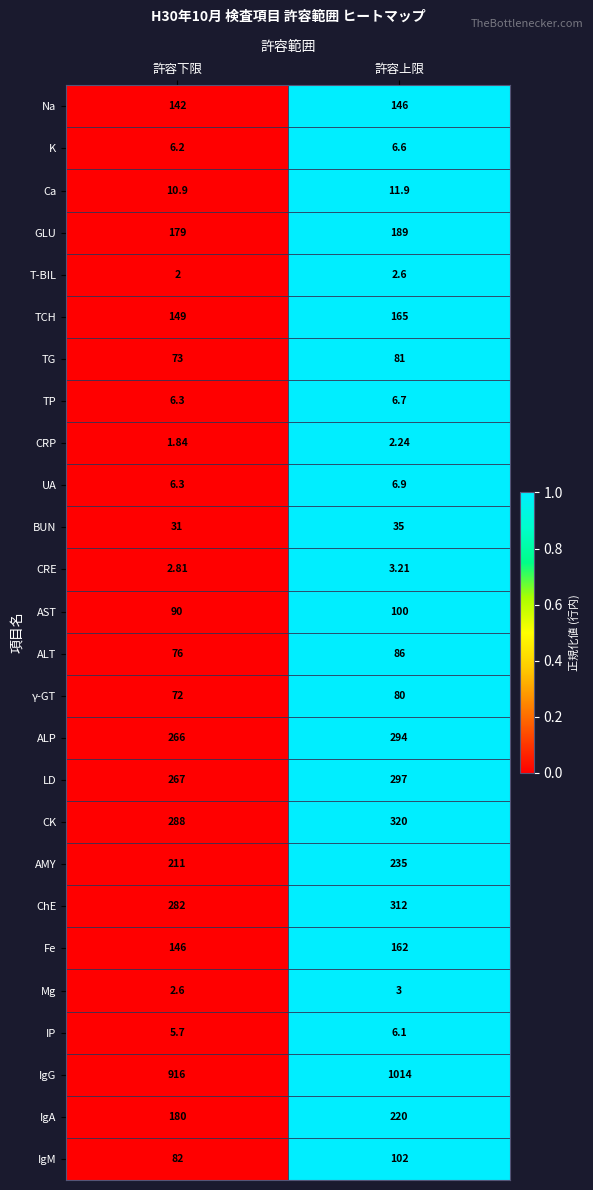

How many distinct data groups are displayed?

26